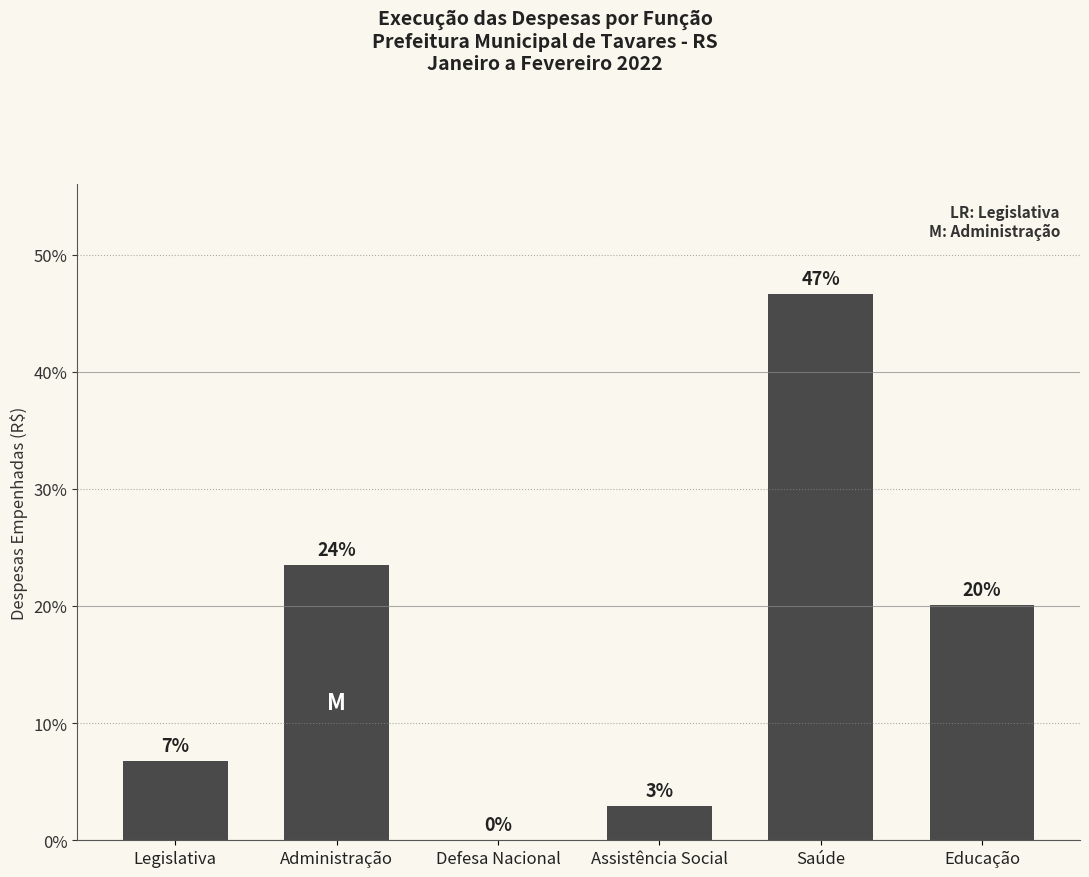

At which label does the data first exceed 20?

Administração